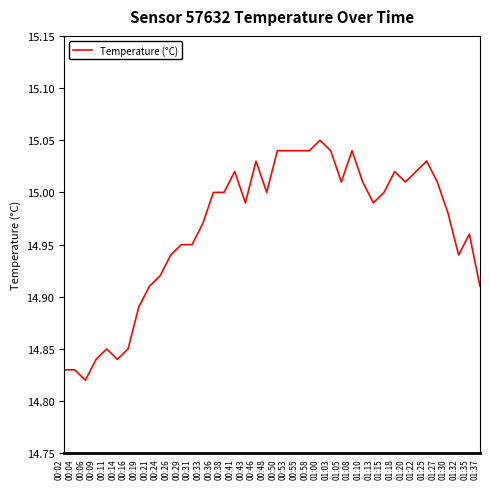

What position from the left is 00:11?

5